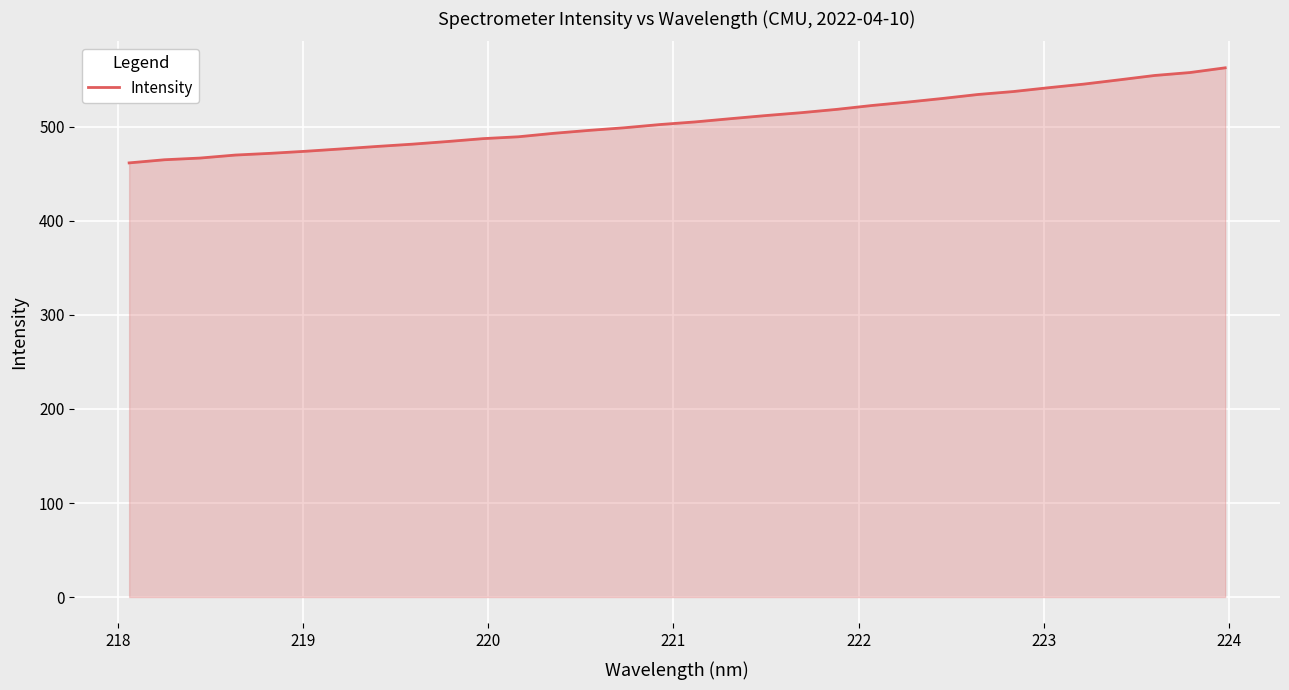

How many lines are shown in the chart?

1